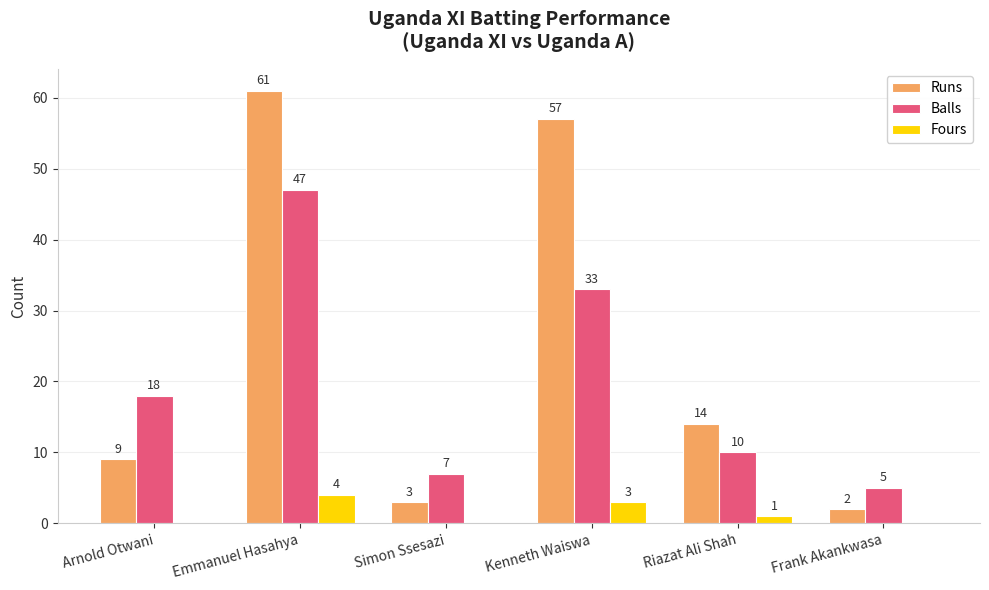

Where does the Runs series first go above 14?

Emmanuel Hasahya